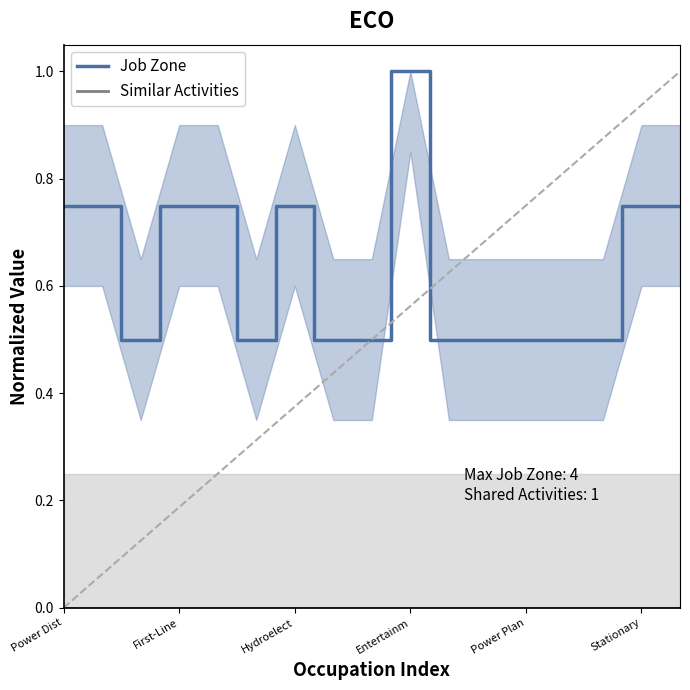

What is the highest value of the Job Zone series?

1.0